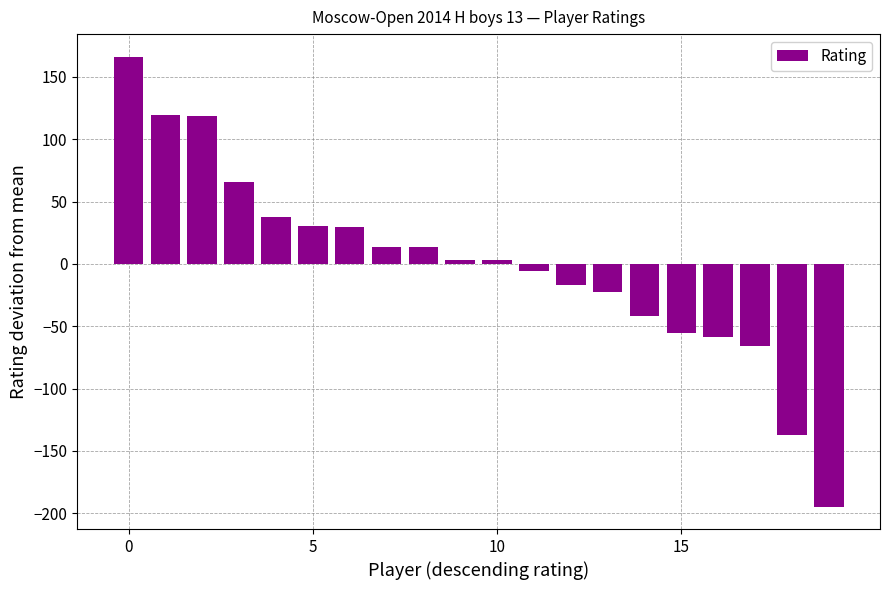

What is the difference between the second highest and minimum values?

314.0